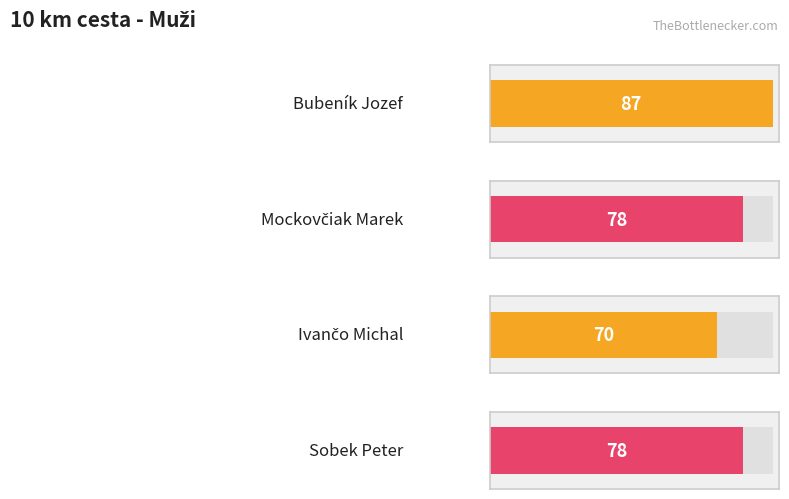

Does the chart contain any negative values?

No